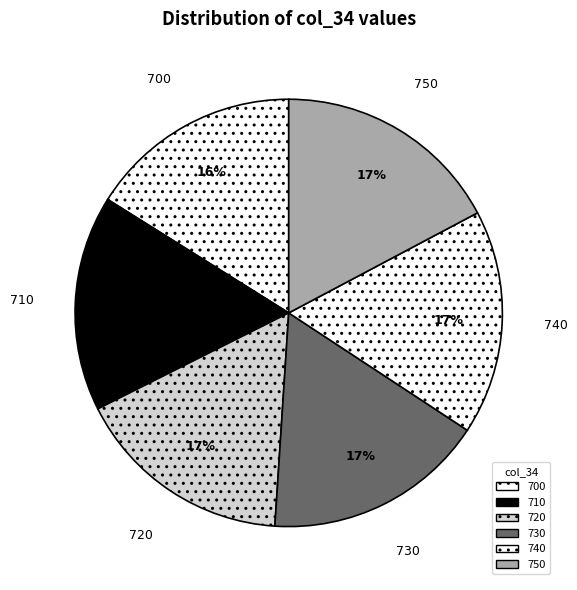

To the nearest percent, what percentage of the pie is 750?

17%